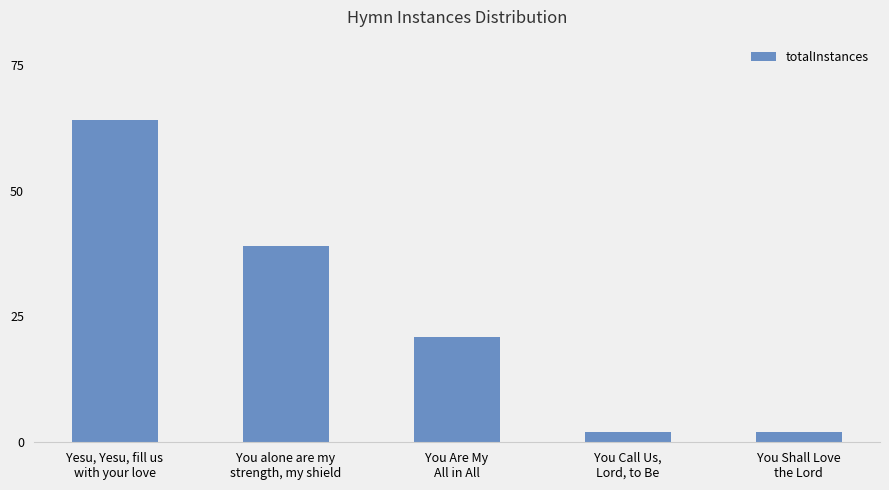

How many bars are there in total?

5